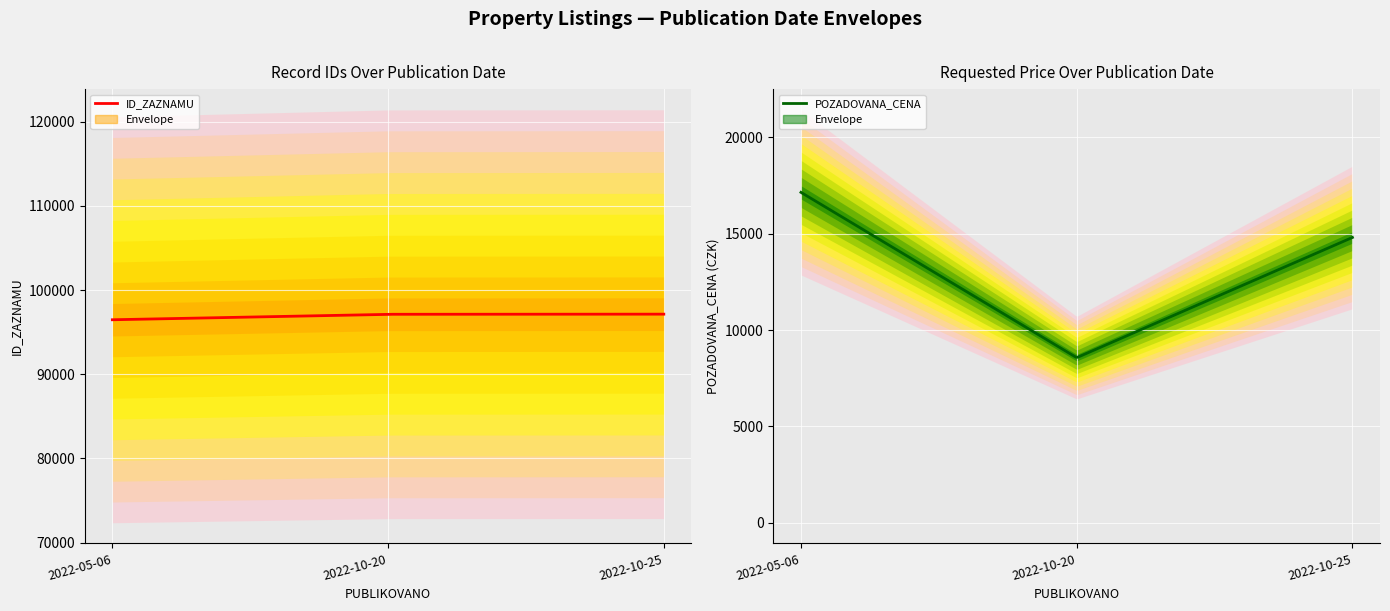

Where is POZADOVANA_CENA nearest to the value 12860?

2022-10-25